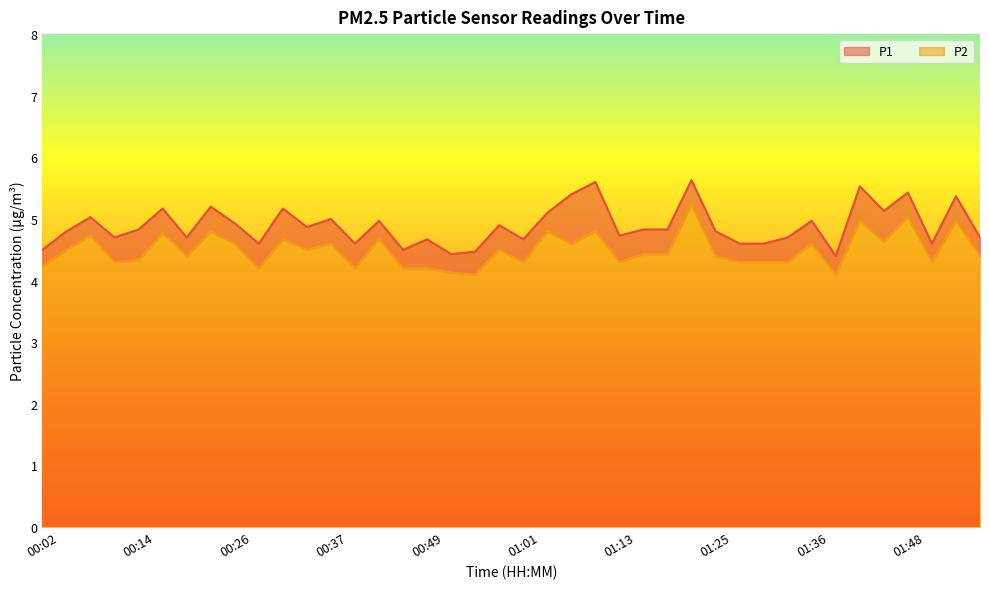

The P2 series shows 4.3 at 01:13. True or false?

True